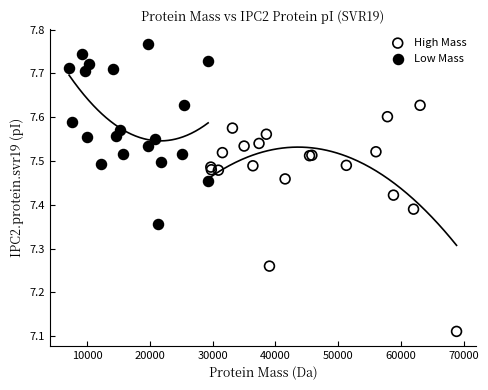

What are all the series names shown in the legend?

High Mass, Low Mass